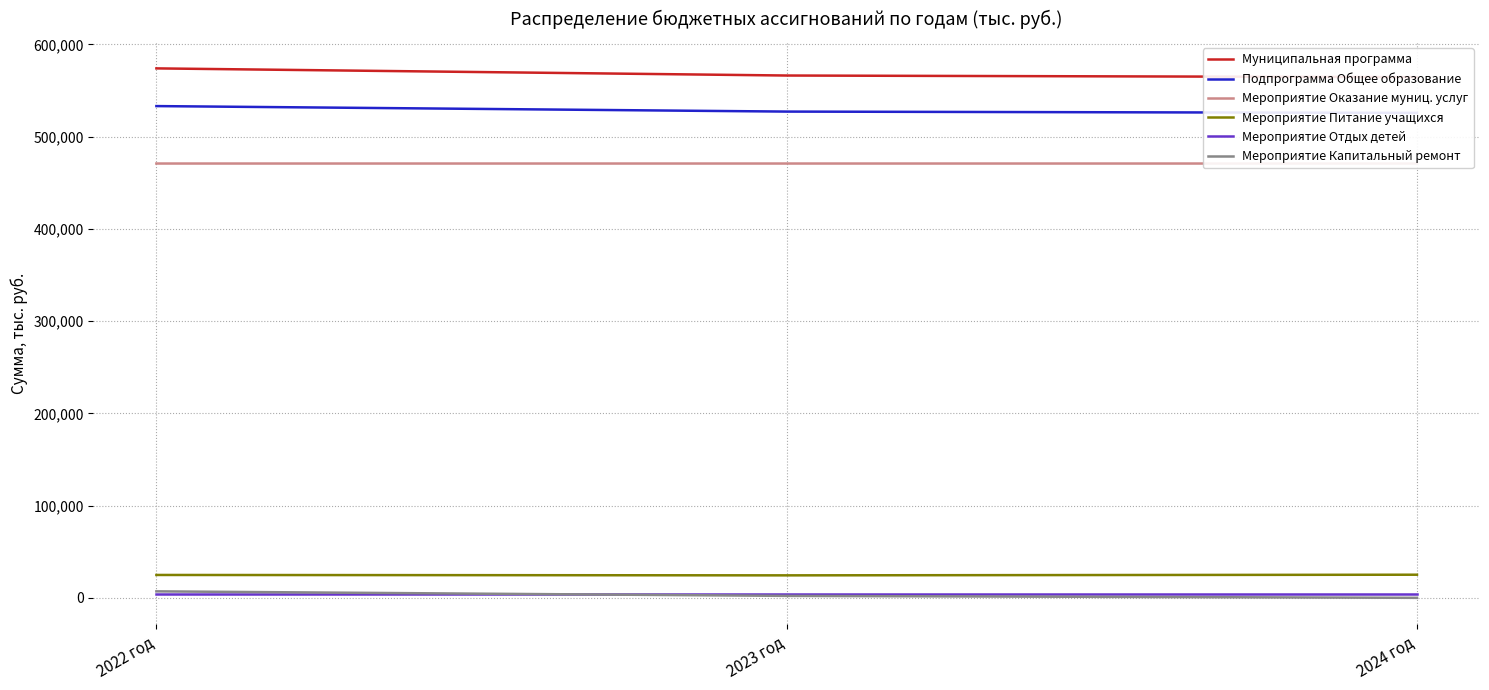

True or false: Мероприятие Отдых детей has a value of 5969.9 at 2022 год.

False